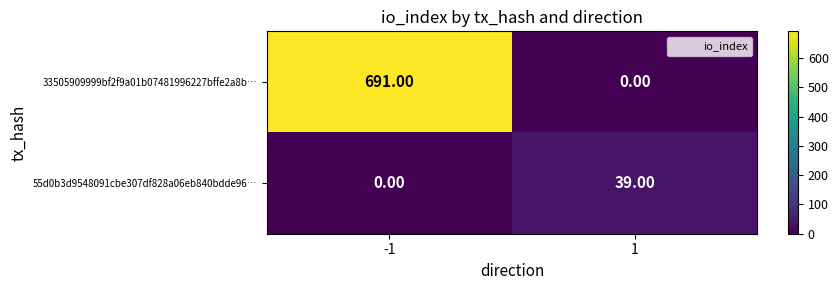

List the series in order of their overall mean, lowest first.

55d0b3d9548091cbe307df828a06eb840bdde96…, 33505909999bf2f9a01b07481996227bffe2a8b…